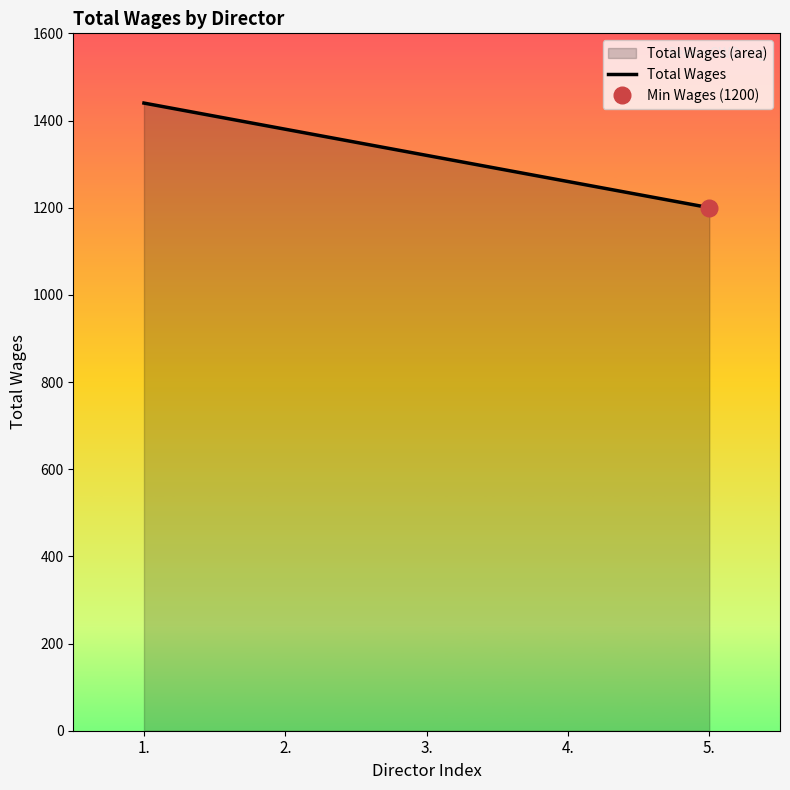

Does the chart display data point markers on the line(s)?

No